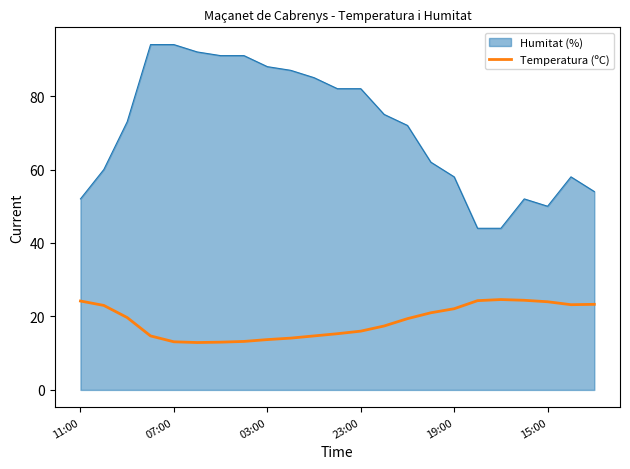

What is the minimum value for Temperatura (ºC)?

12.9